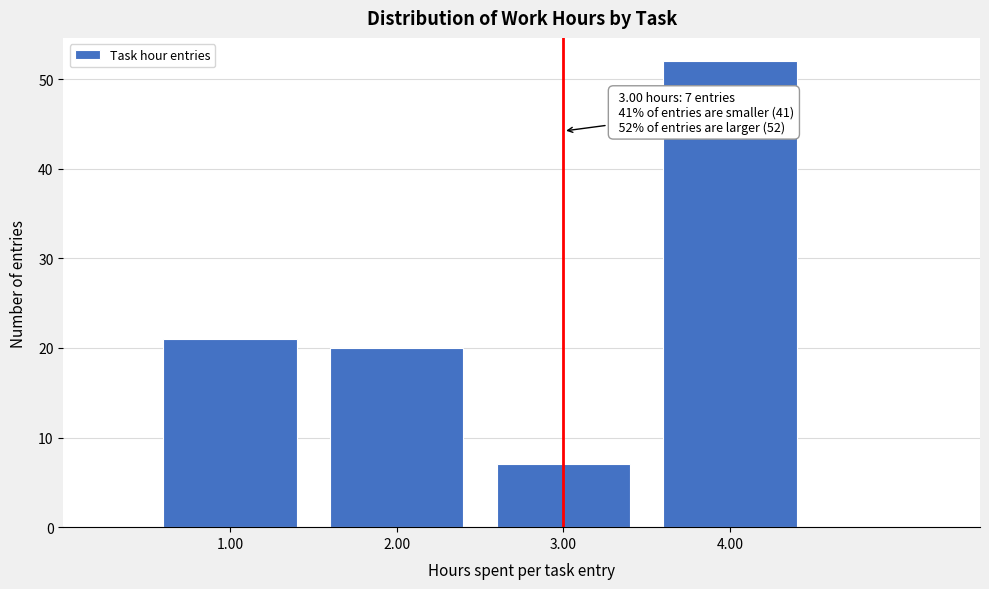

Over which range of the x-axis is the bar tallest?

3.5 to 4.5